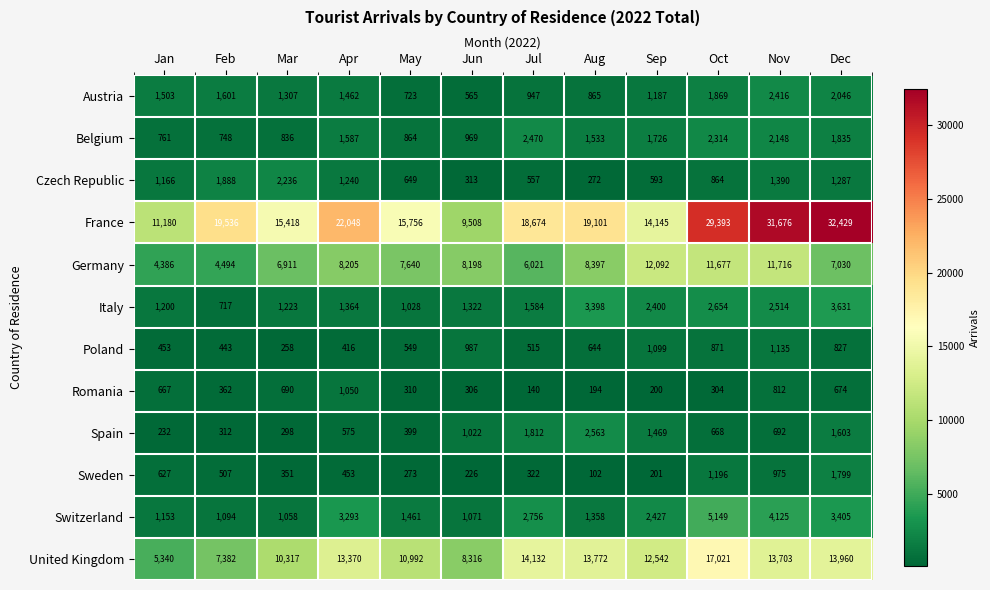

At how many categories does at least one series exceed 18336?

7